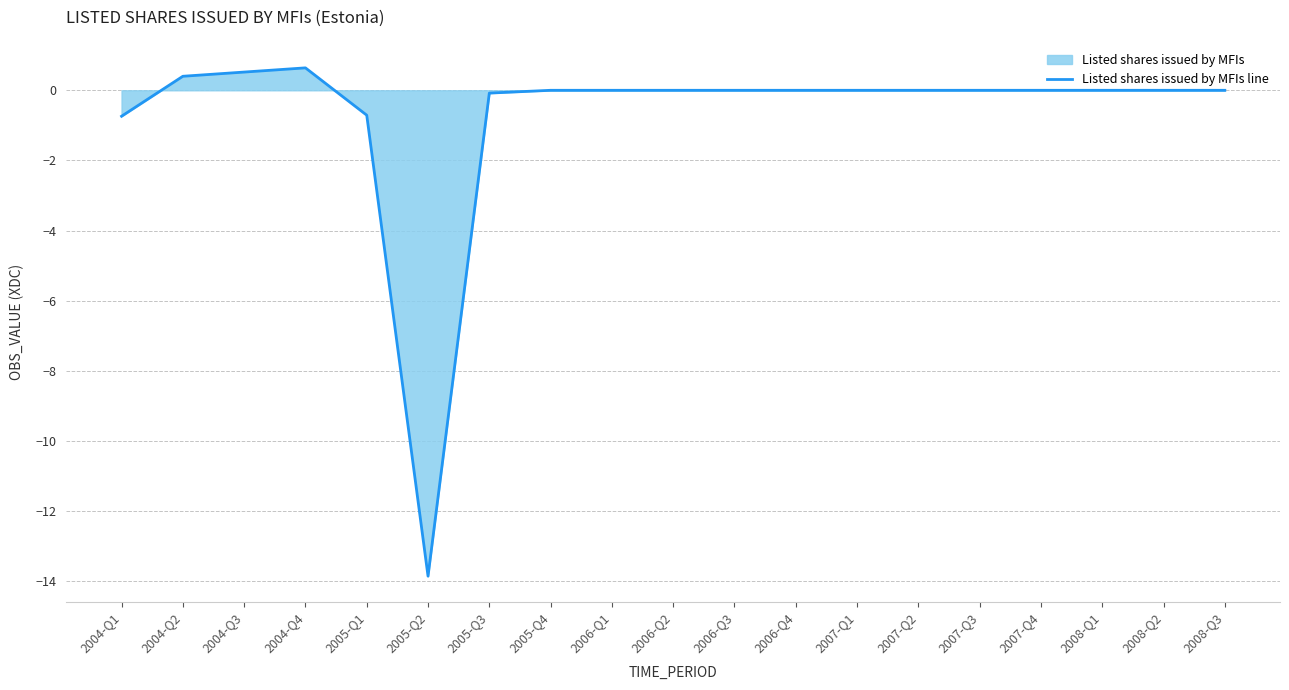

What is the sum of the values at 2004-Q2 and 2007-Q2?

0.4